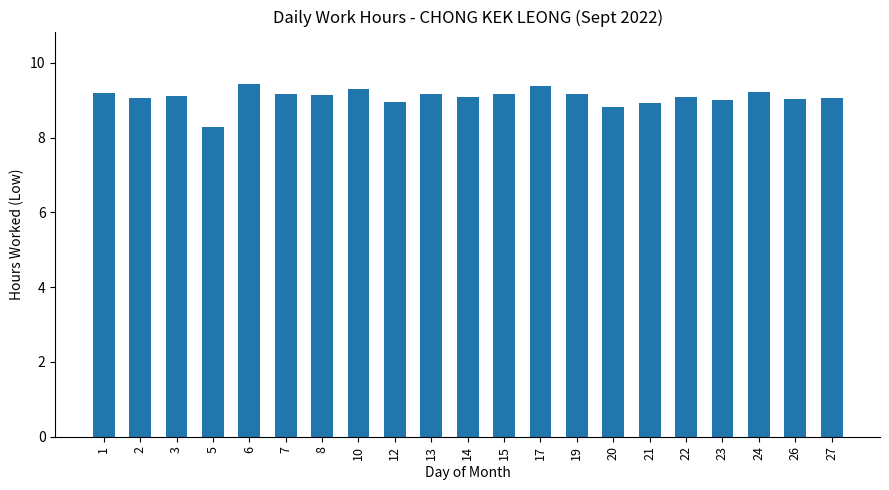

Where is the data nearest to the value 8?

5